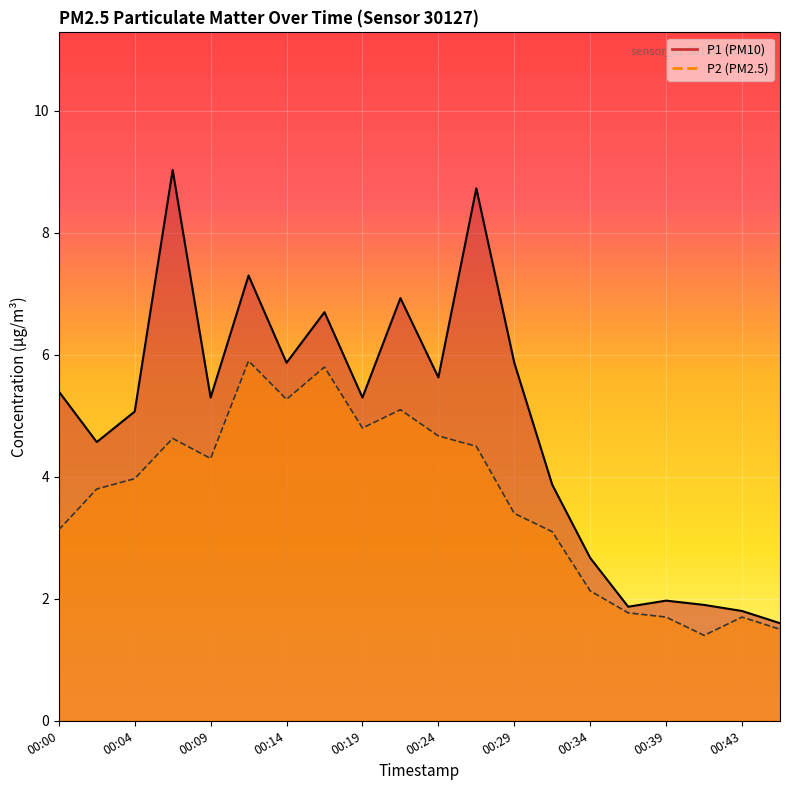

Which category has the lowest value across all series?

00:41